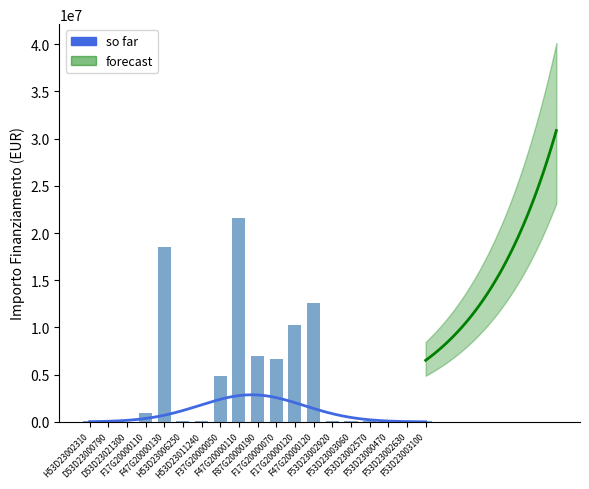

What position from the right is F17G20000070?

9